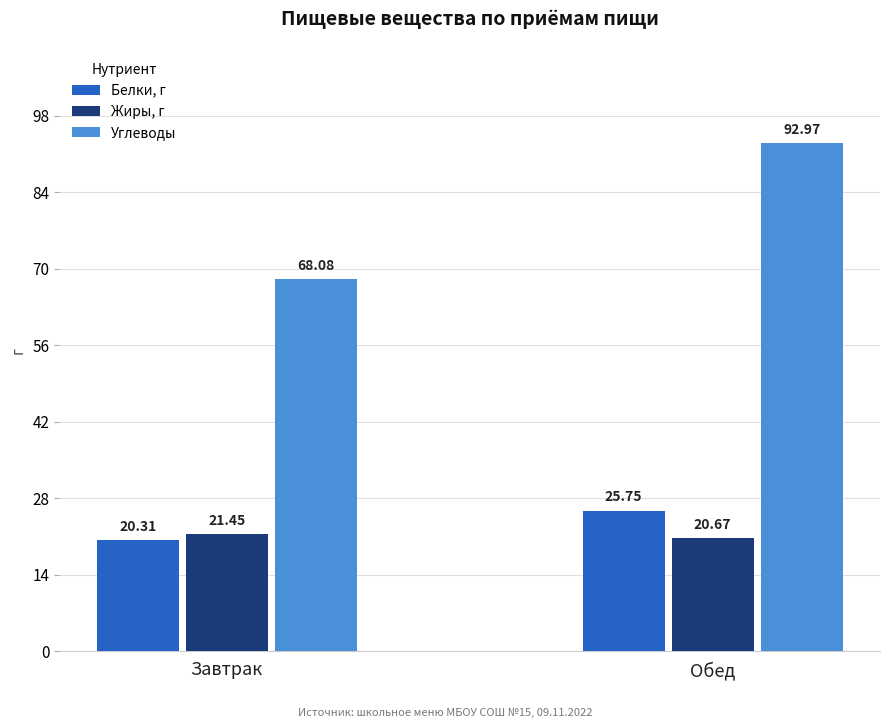

True or false: Углеводы has a value of 23.5 at Завтрак.

False